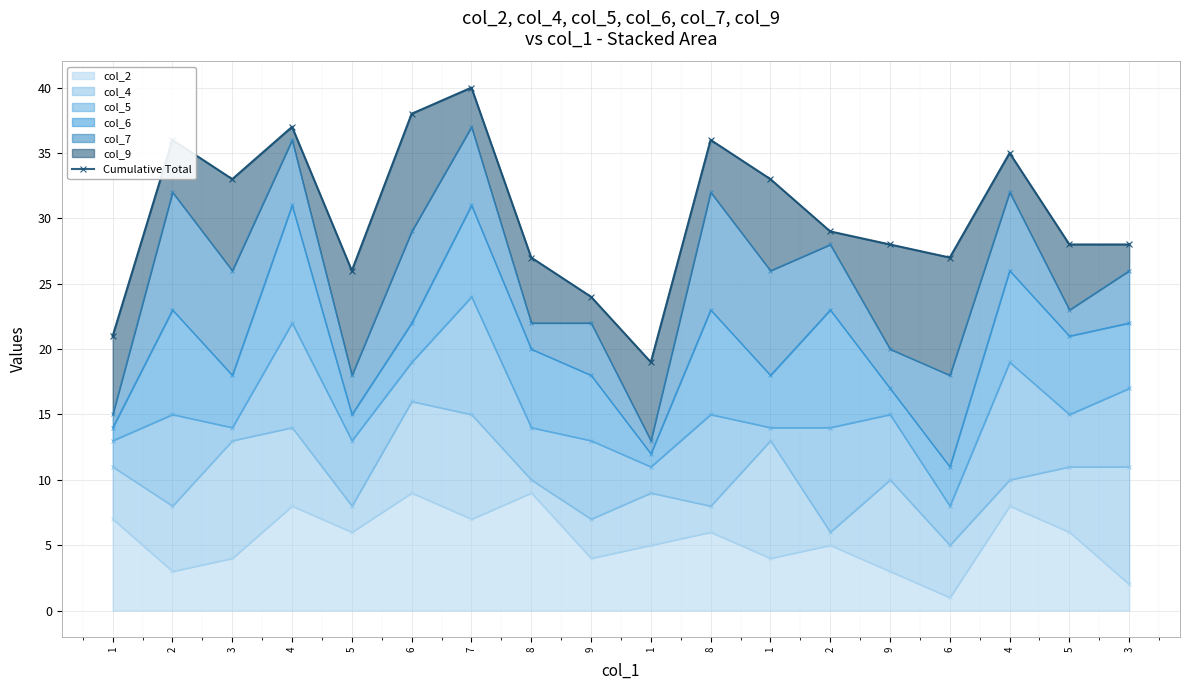

The value at 5 is 26. True or false?

True